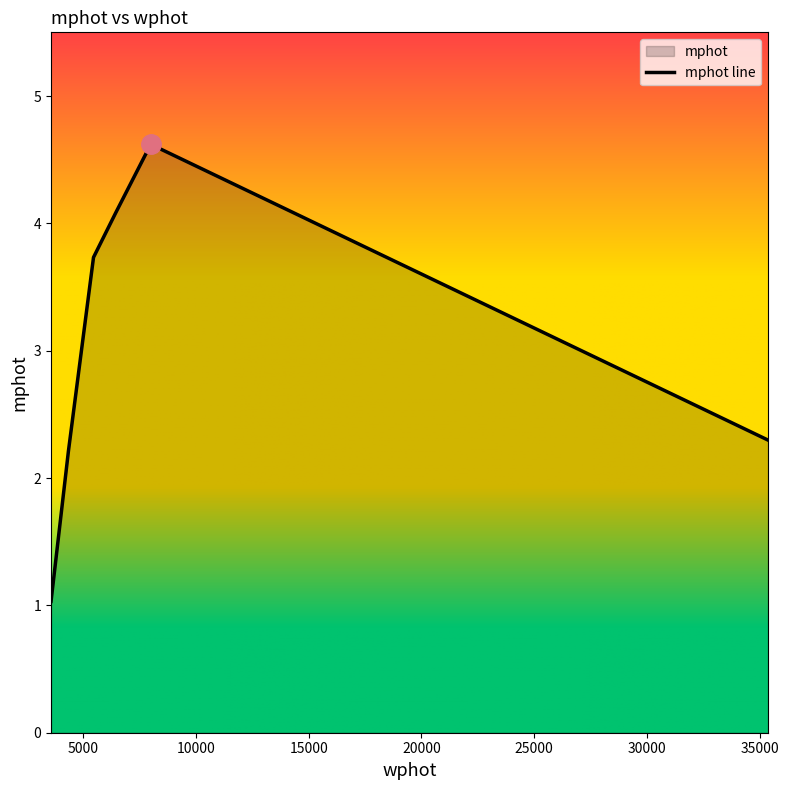

The chart shows a value of 2.0 at 6441.6027899131195. True or false?

False